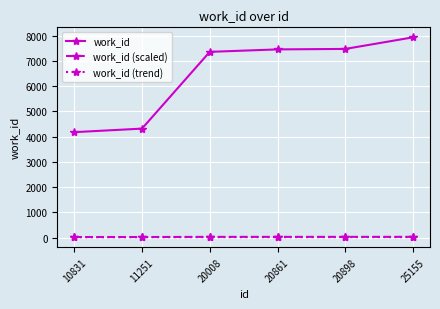

What is the spread (max minus min) of values at 20898?

7451.6